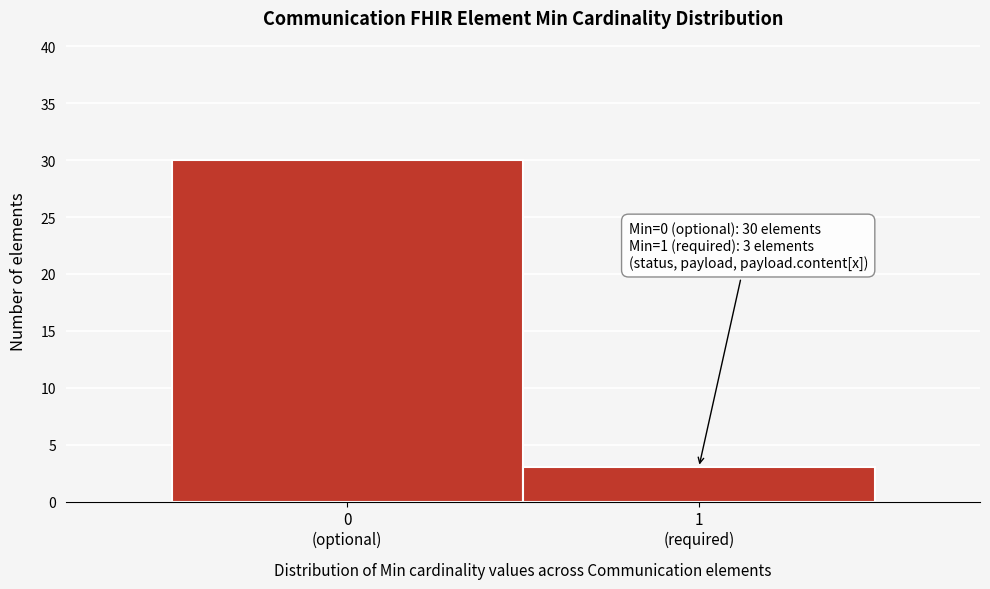

Reading left to right, what are all the values shown in this chart?

30	3